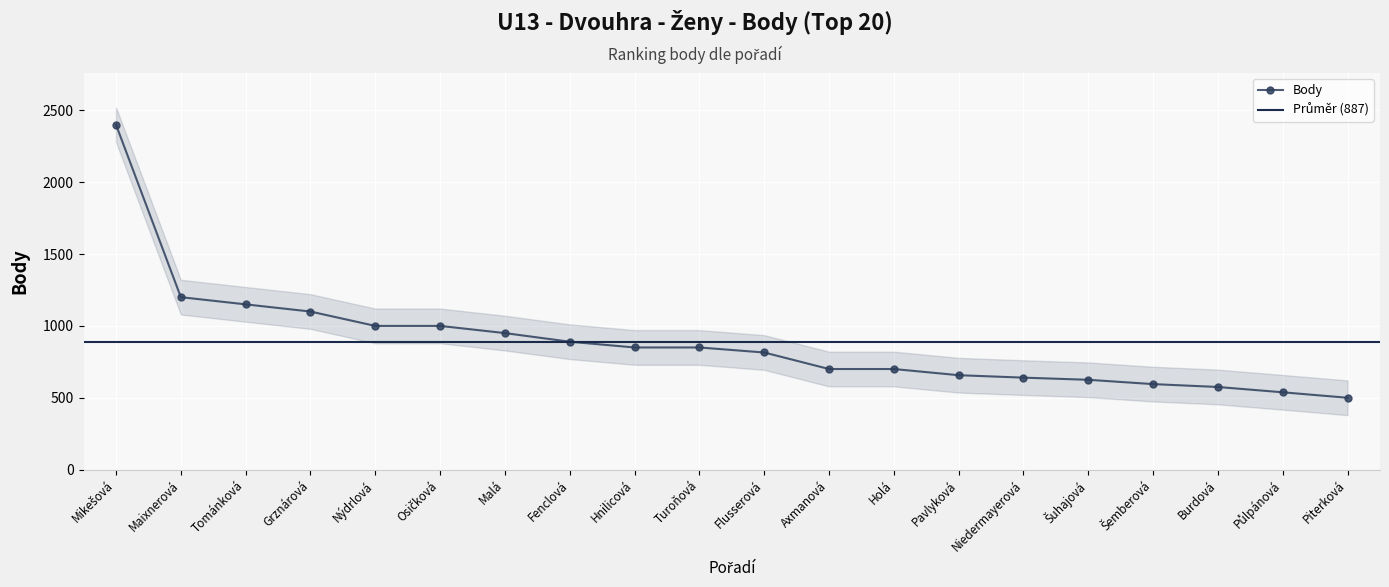

The value of Body at Turoňová is 850. True or false?

True